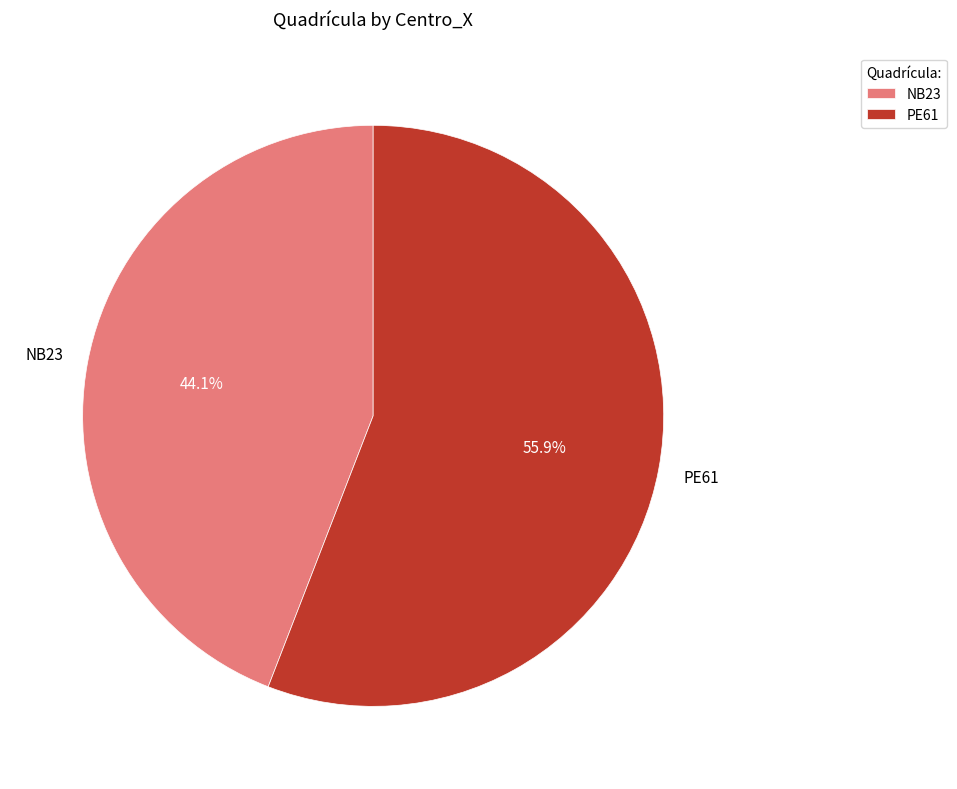

Count the number of slices in the pie.

2